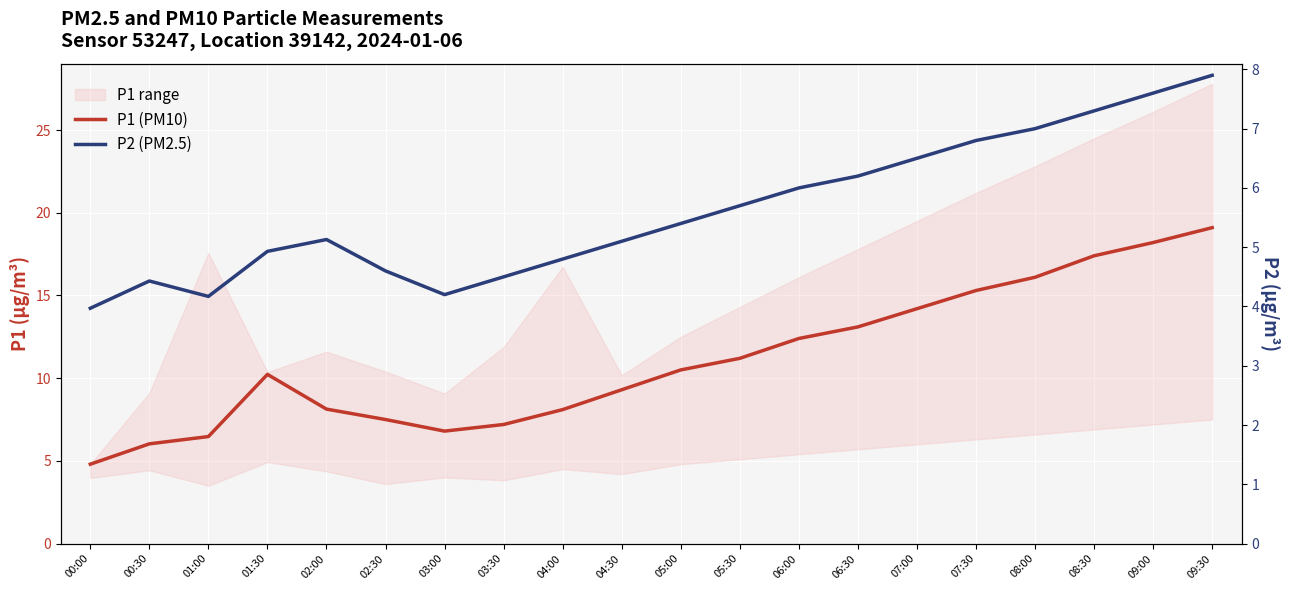

True or false: P2 (PM2.5) and P1 (PM10) cross at least once.

False